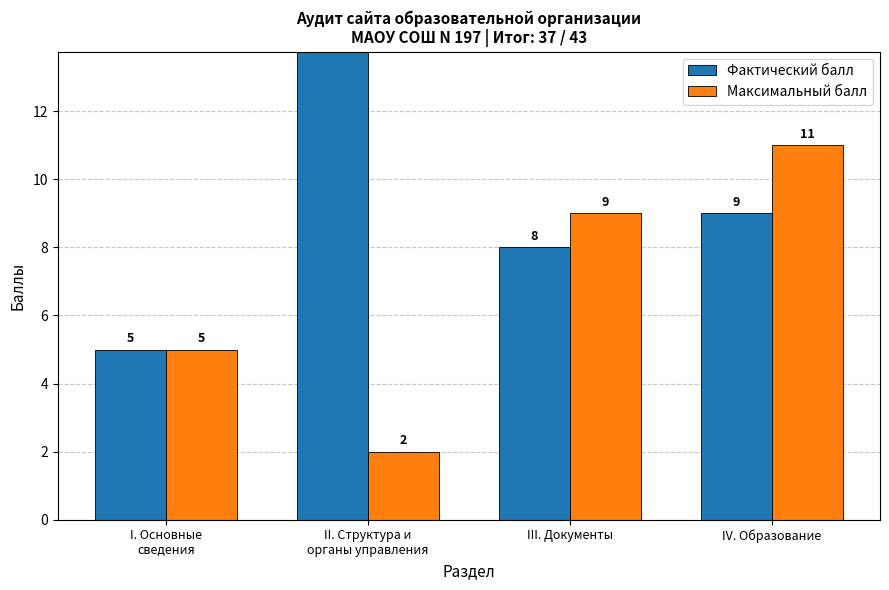

How many values in the Фактический балл series are below 9?

2